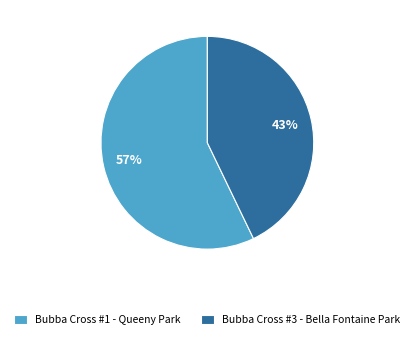

To the nearest percent, what is the average slice percentage?

50%